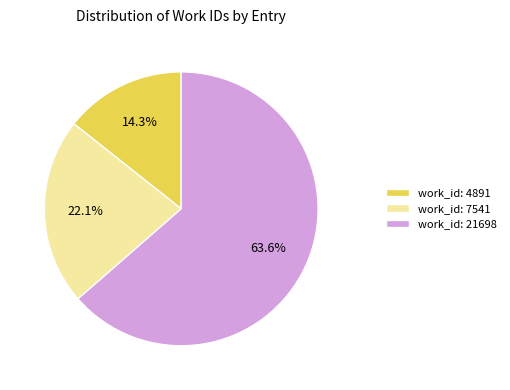

To the nearest percent, what is the difference between the work_id: 7541 and work_id: 4891 slice percentages?

8%